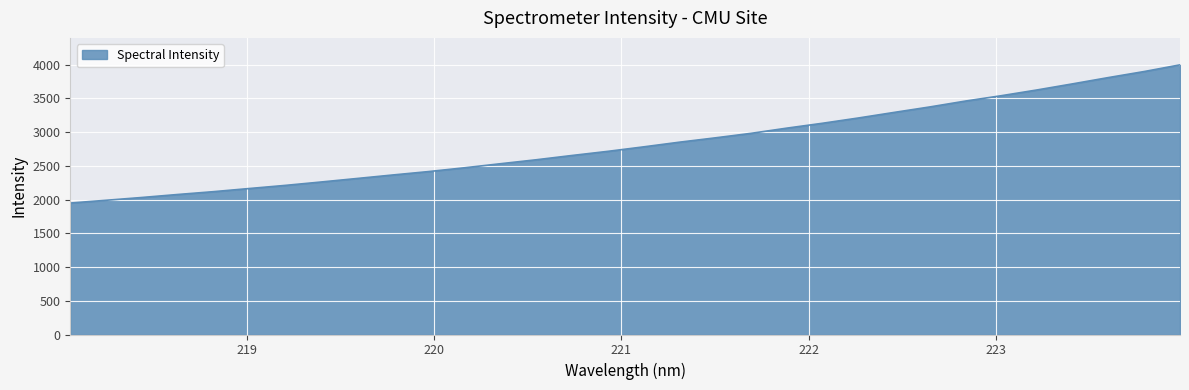

How many categories are shown in the chart?

32